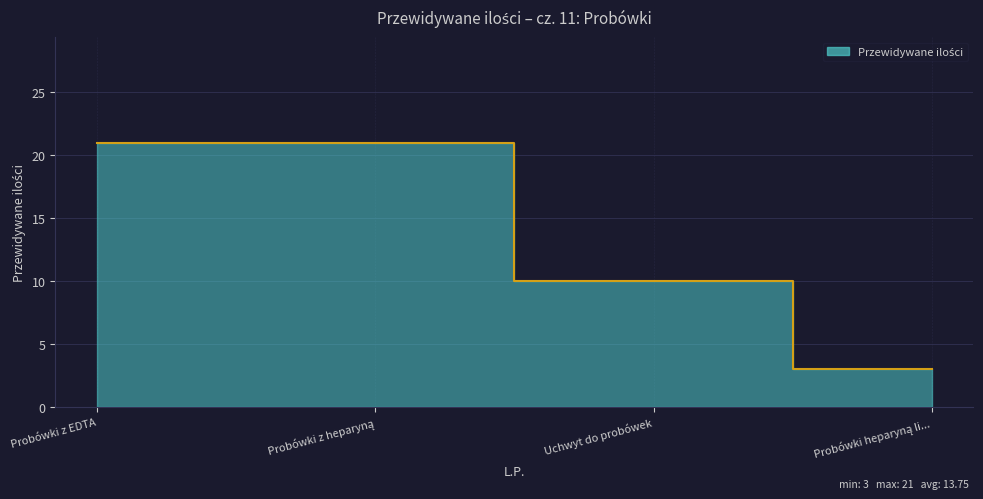

How many values are below 21?

2